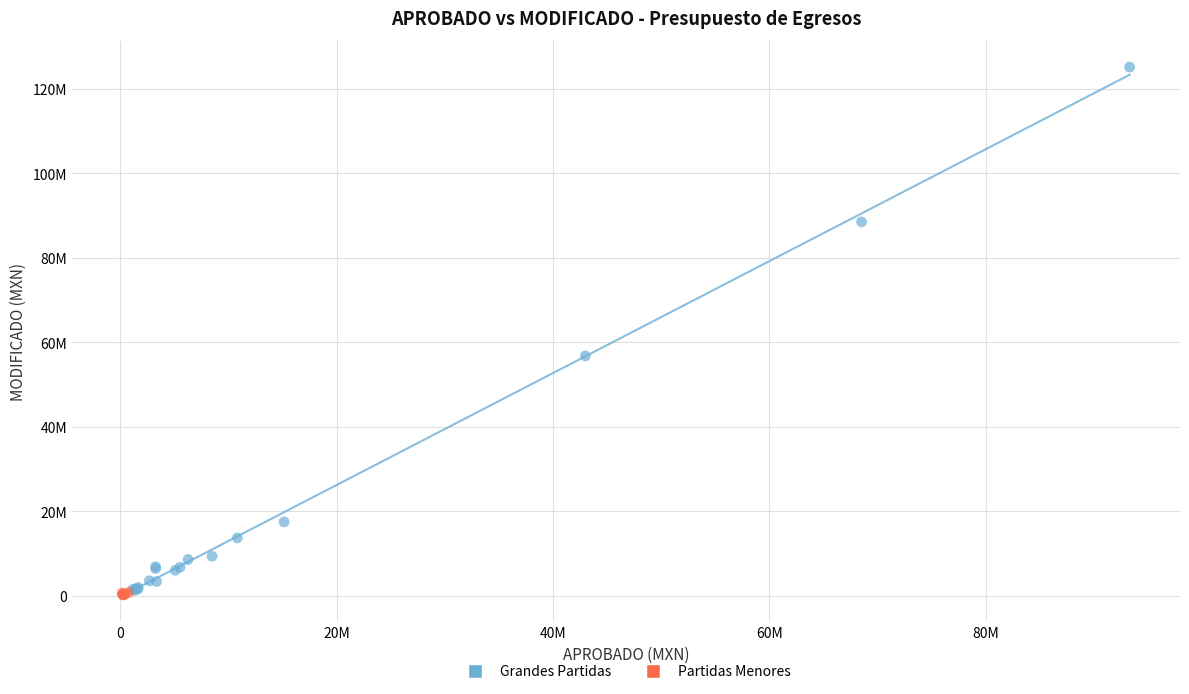

What are all the series names shown in the legend?

Grandes Partidas, Partidas Menores